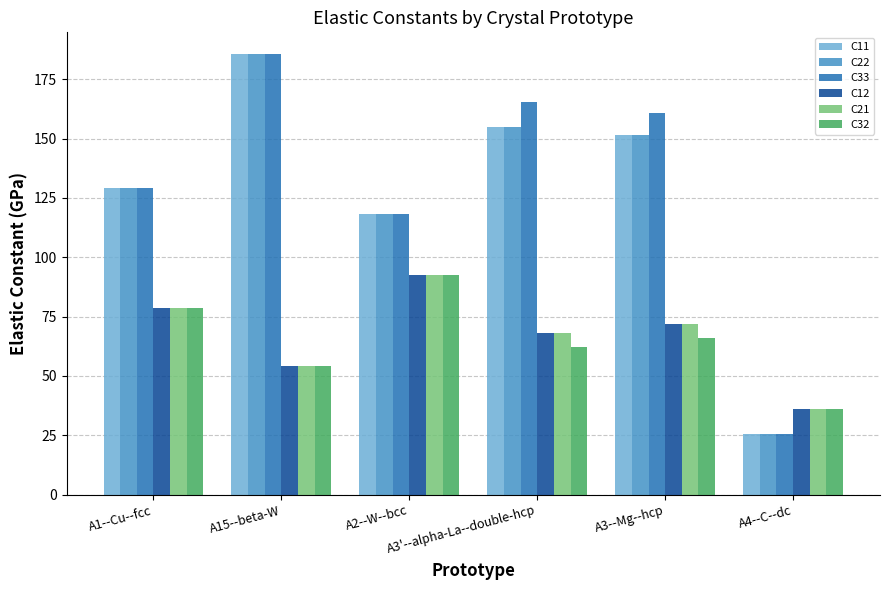

True or false: C32 has a value of 136.0 at A2--W--bcc.

False